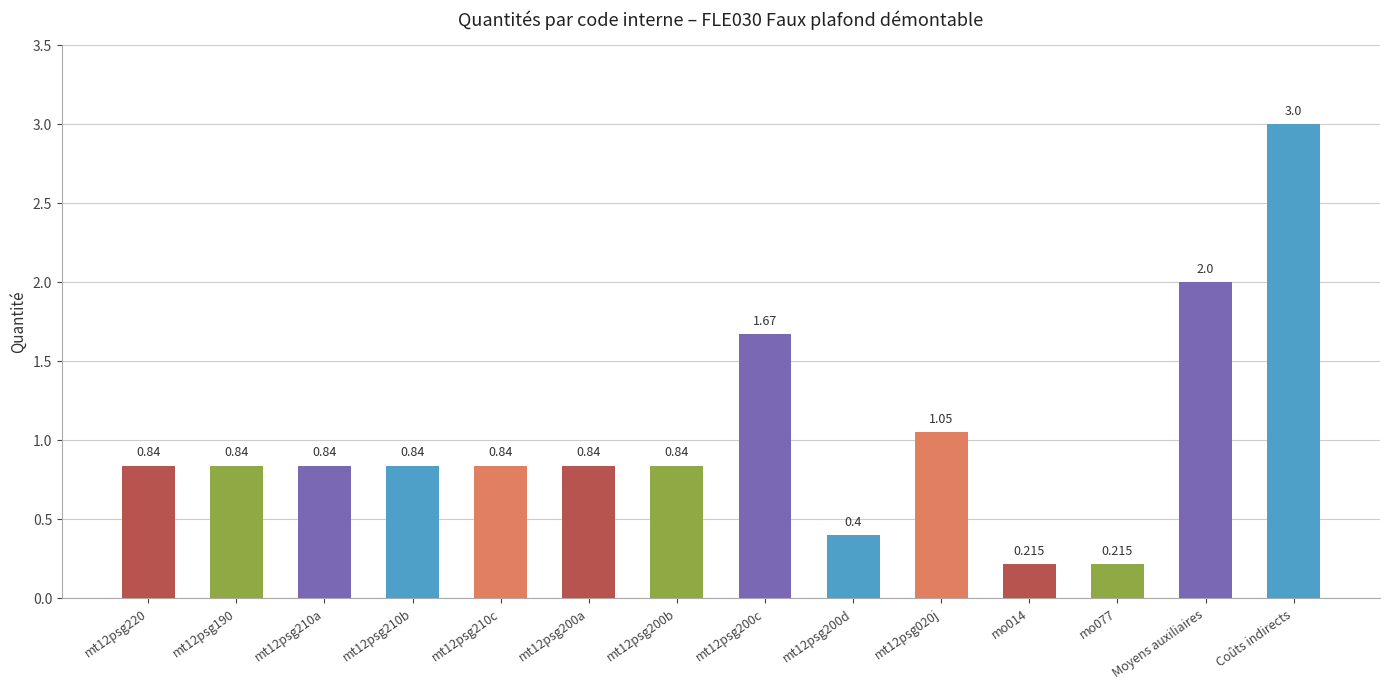

What is the average value?

1.0